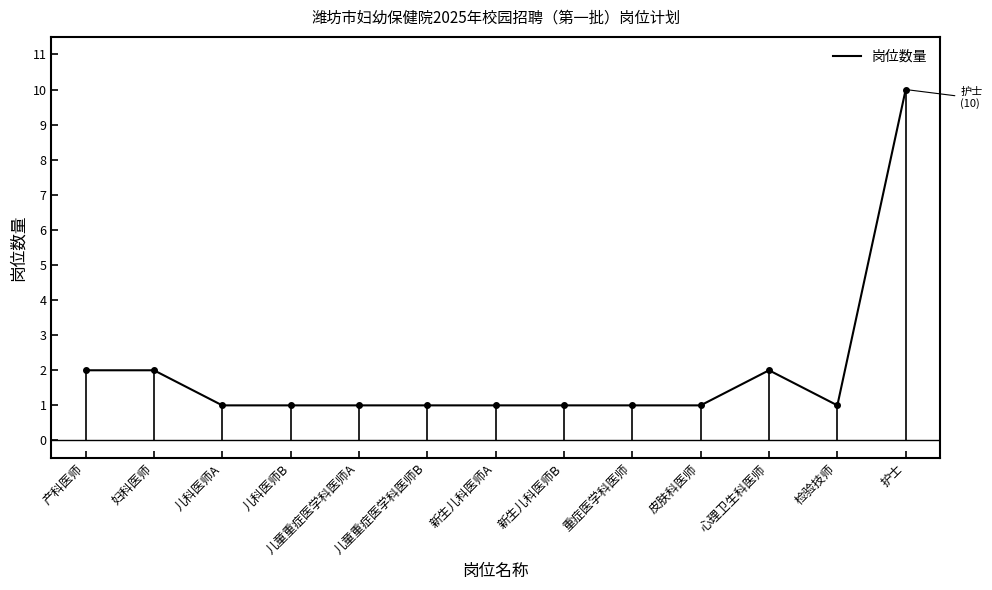

What is the value of the 7th point from the left?

1